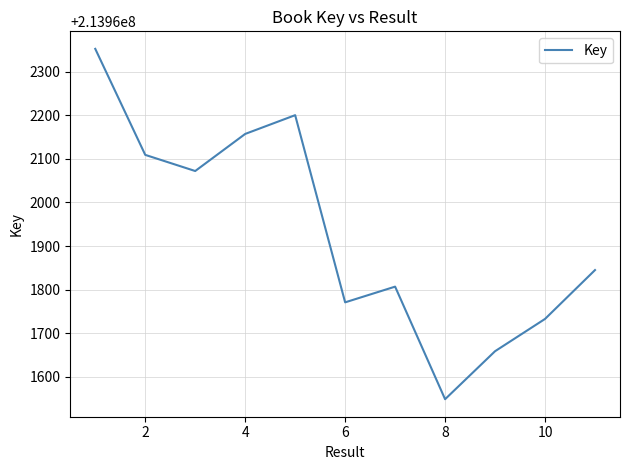

What is the smallest value displayed?

213961549